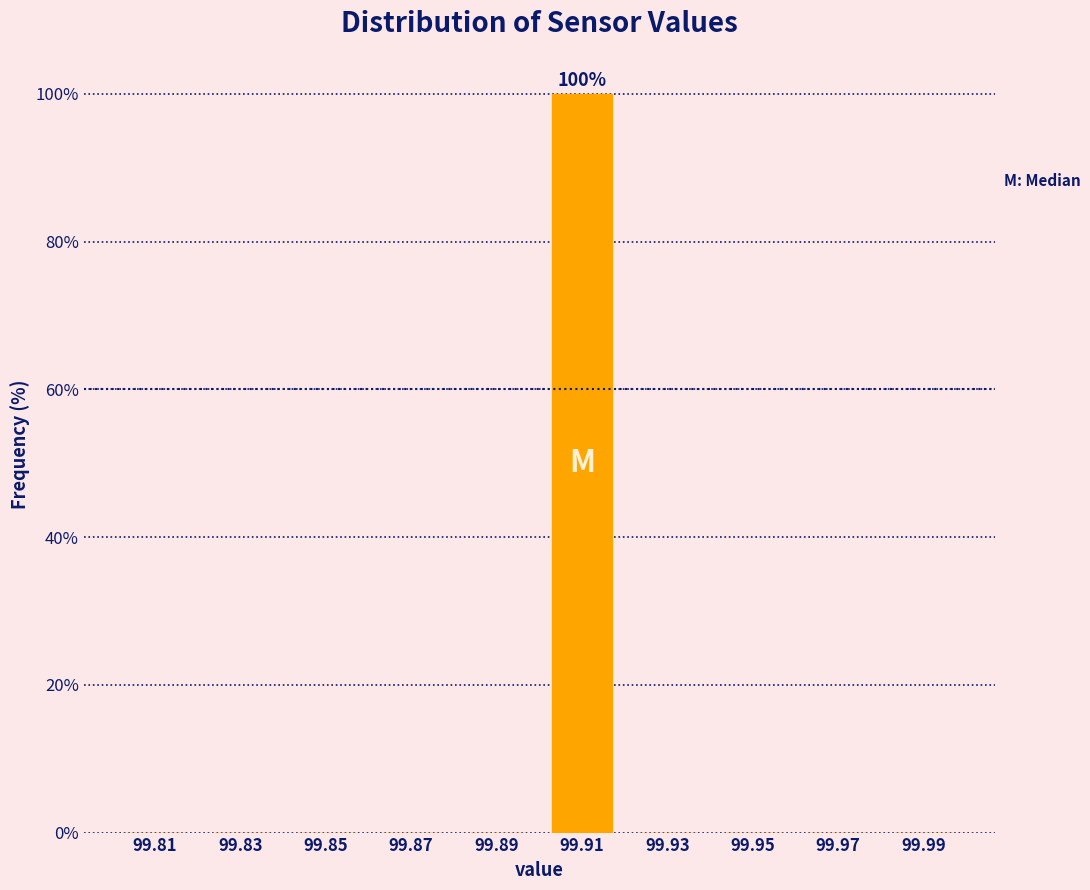

Reading left to right, what are all the values shown in this chart?

99.81=0	99.83=0	99.85=0	99.87=0	99.89=0	99.91=100	99.93=0	99.95=0	99.97=0	99.99=0